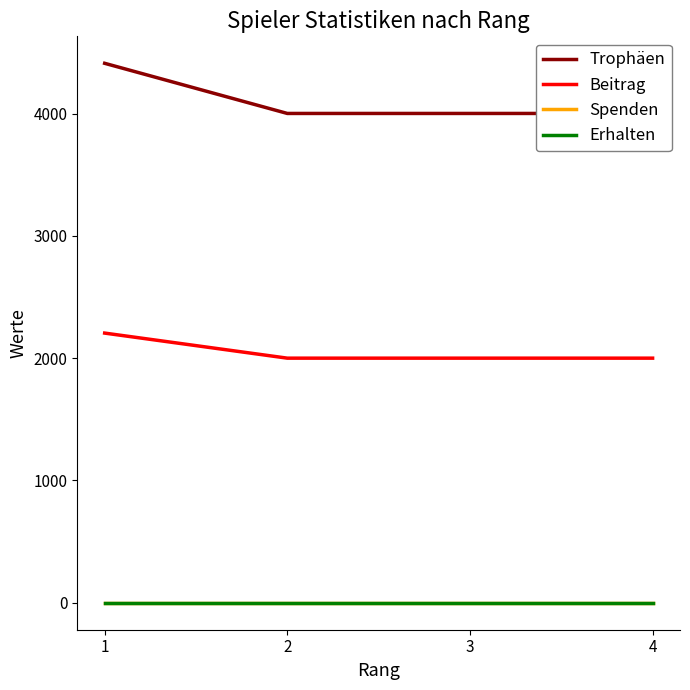

True or false: Spenden has more than 2 interior local peaks.

False